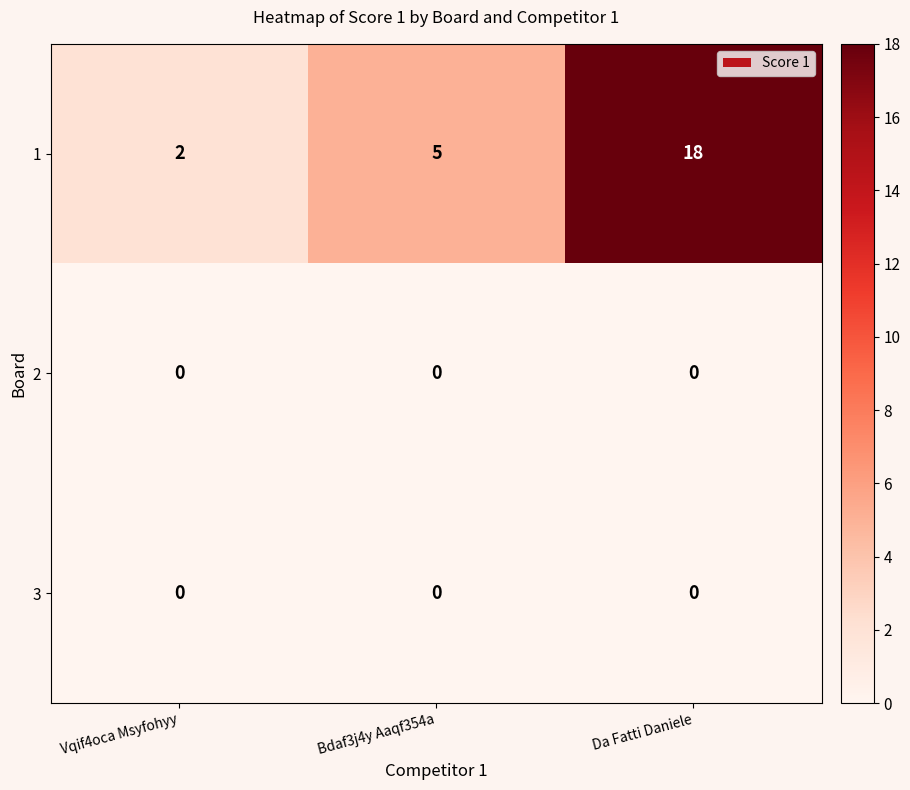

Reading left to right, what are all the values shown in this chart?

1: Vqif4oca Msyfohyy=2	Bdaf3j4y Aaqf354a=5	Da Fatti Daniele=18
2: Vqif4oca Msyfohyy=0	Bdaf3j4y Aaqf354a=0	Da Fatti Daniele=0
3: Vqif4oca Msyfohyy=0	Bdaf3j4y Aaqf354a=0	Da Fatti Daniele=0